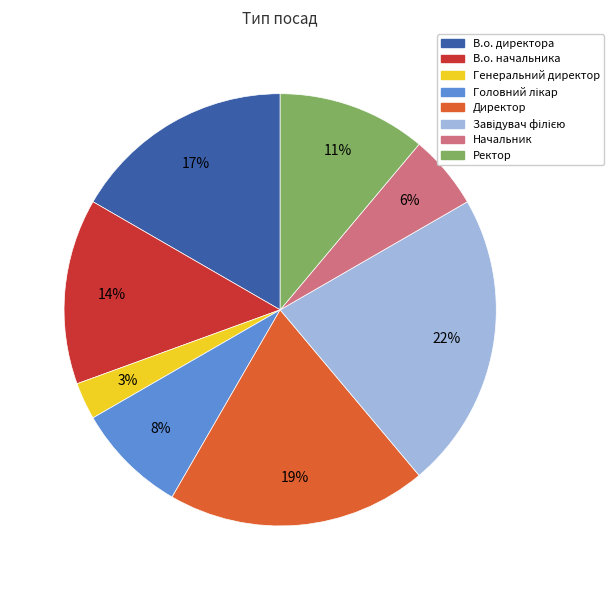

Is the sum of Начальник and В.о. директора greater than half?

No